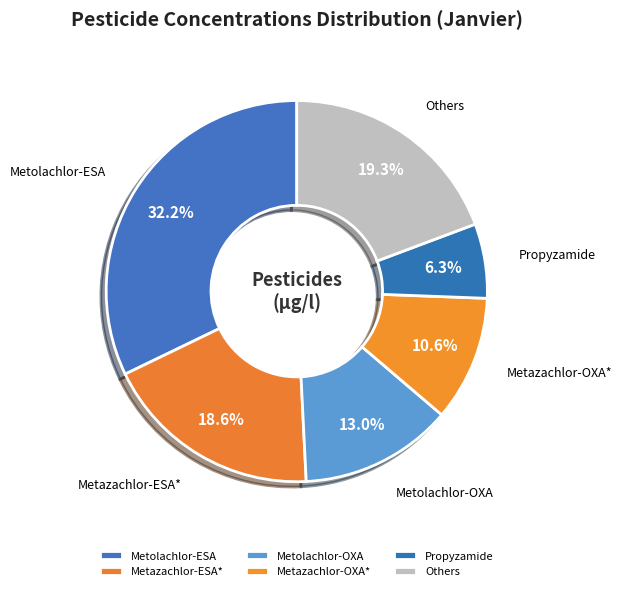

Is it true that Propyzamide is 14% of the pie?

False